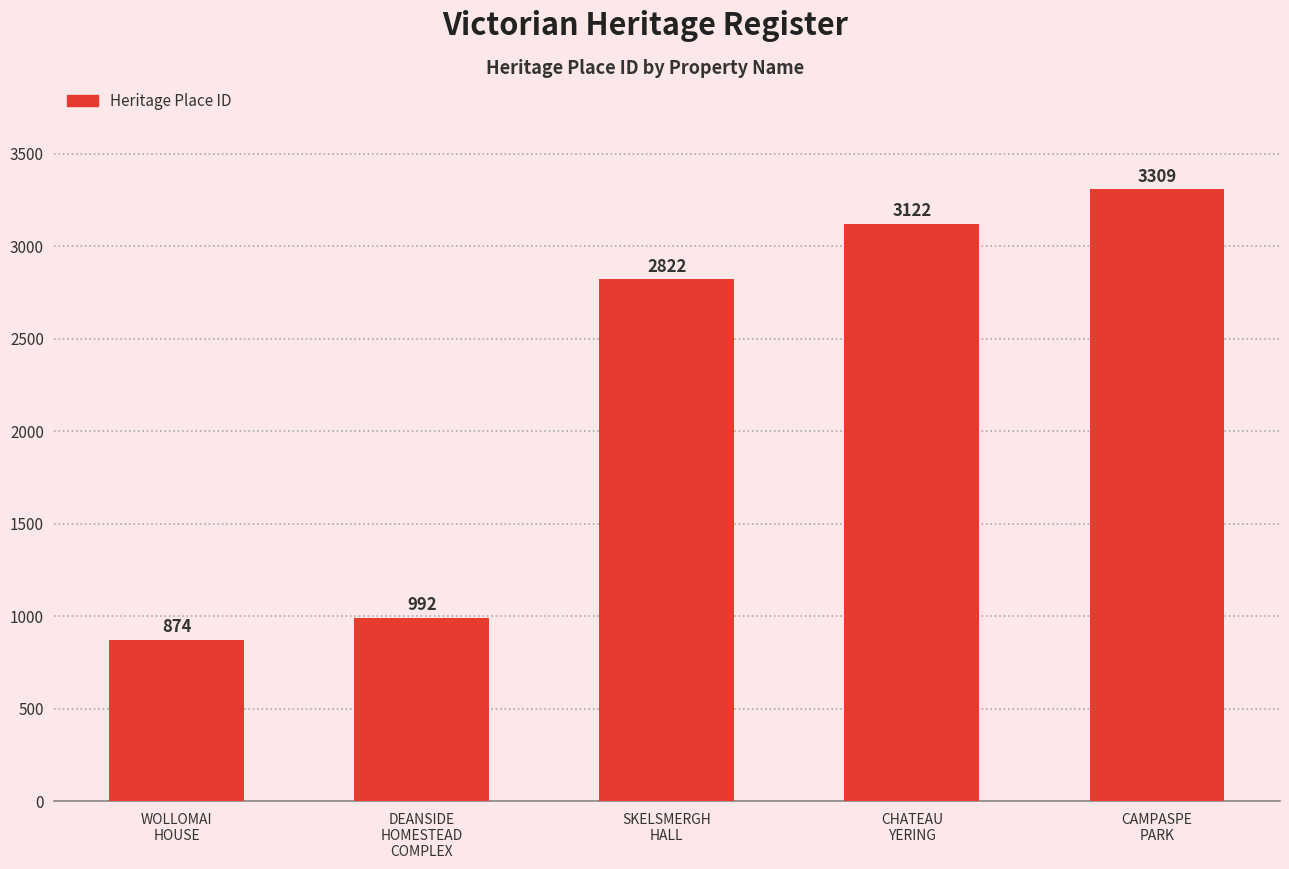

What is the approximate value at CHATEAU
YERING?

3122